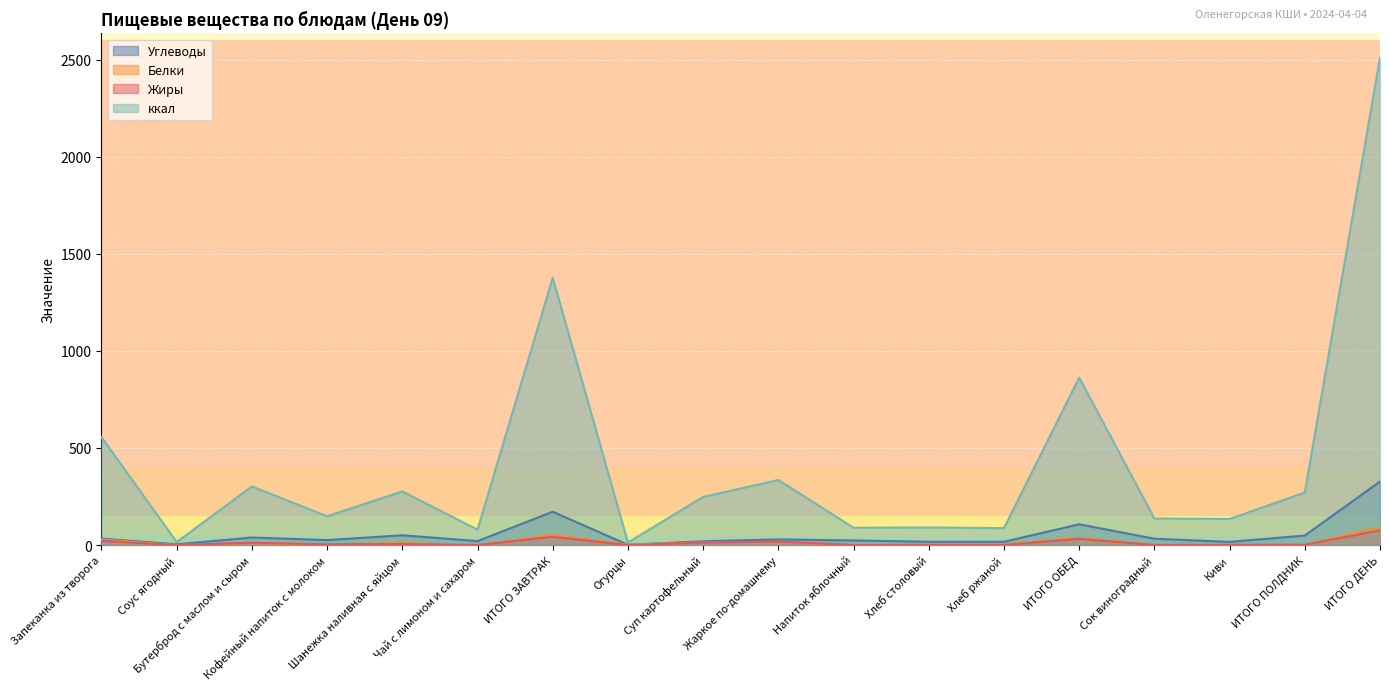

What is the total value across all series at ИТОГО ПОЛДНИК?

322.9